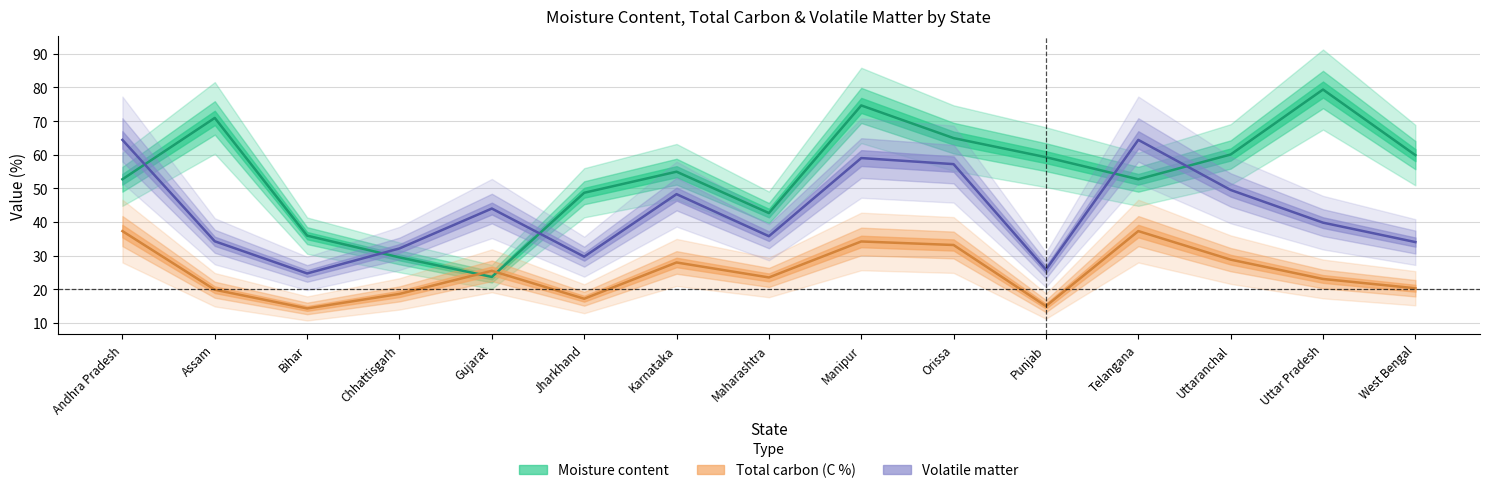

At which category does Volatile matter reach its first local valley?

Bihar